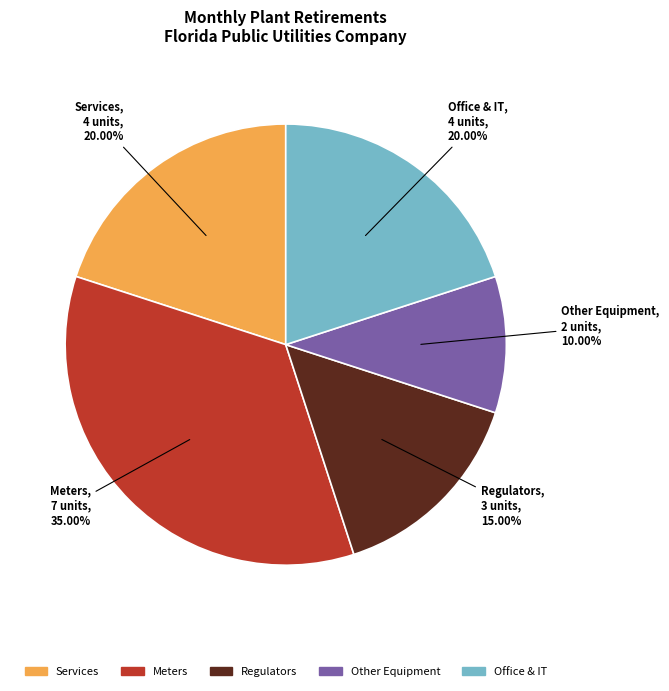

Does any single category account for the majority?

No